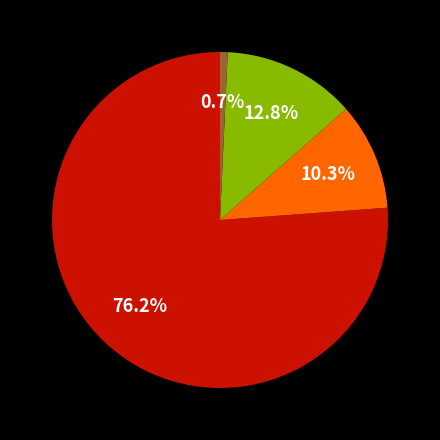

Is there any slice that represents more than half of the pie?

Yes